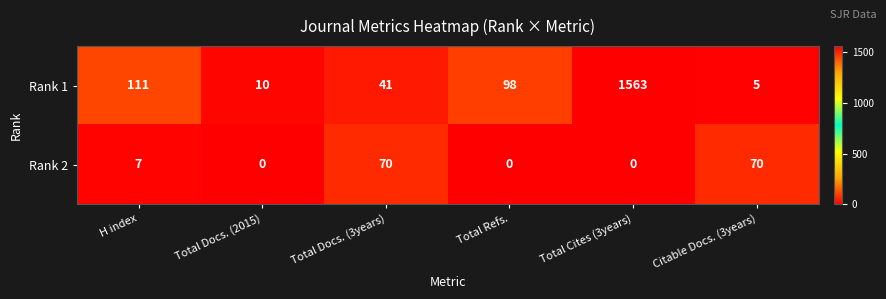

How many Rank 2 values are between 0 and 70?

6